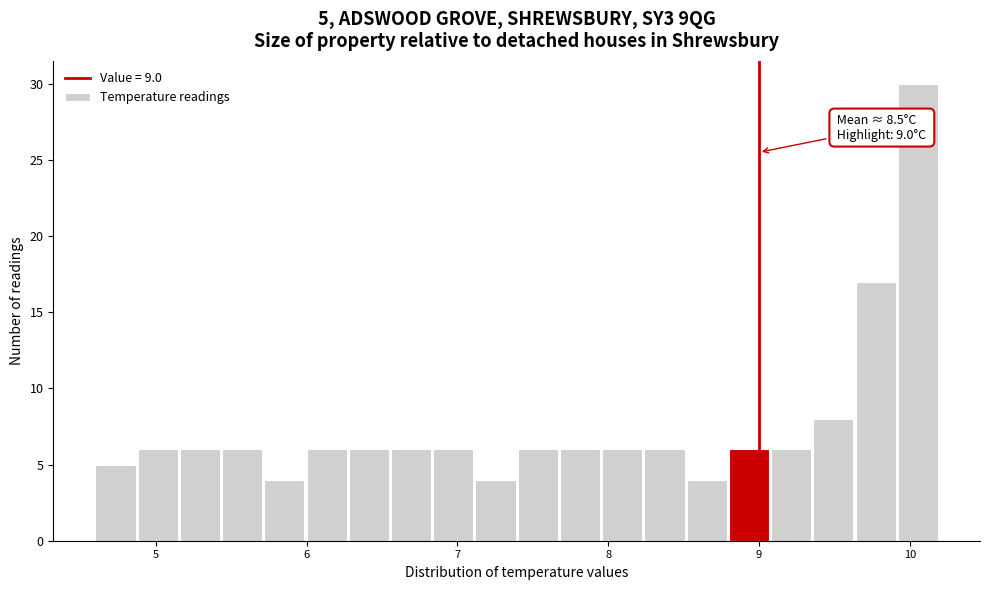

Around what value on the x-axis is the tallest bar? Give the approximate position of its centre, as read against the axis.

10.1